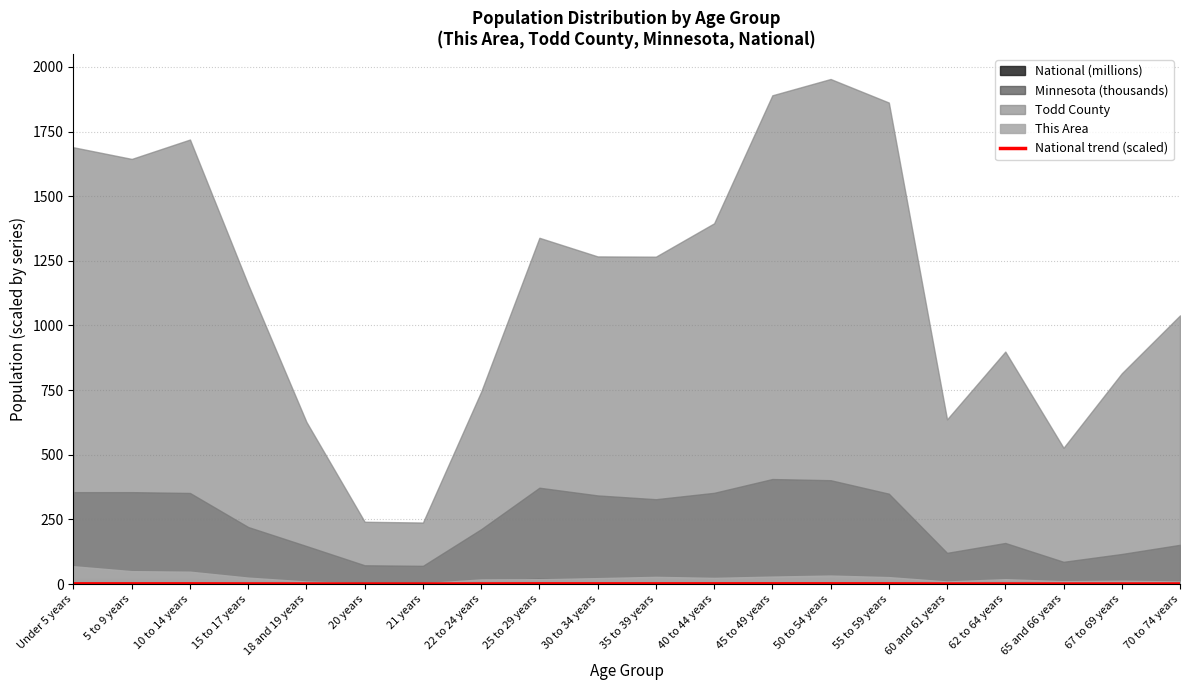

What position from the right is 22 to 24 years?

13